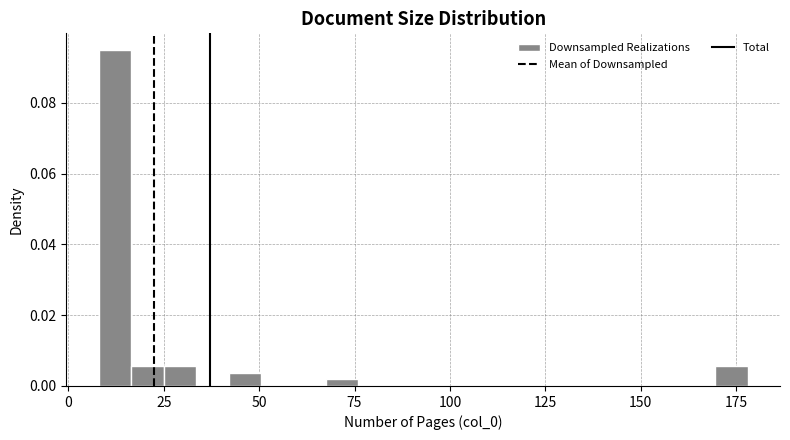

Around what value on the x-axis is the tallest bar? Give the approximate position of its centre, as read against the axis.

10